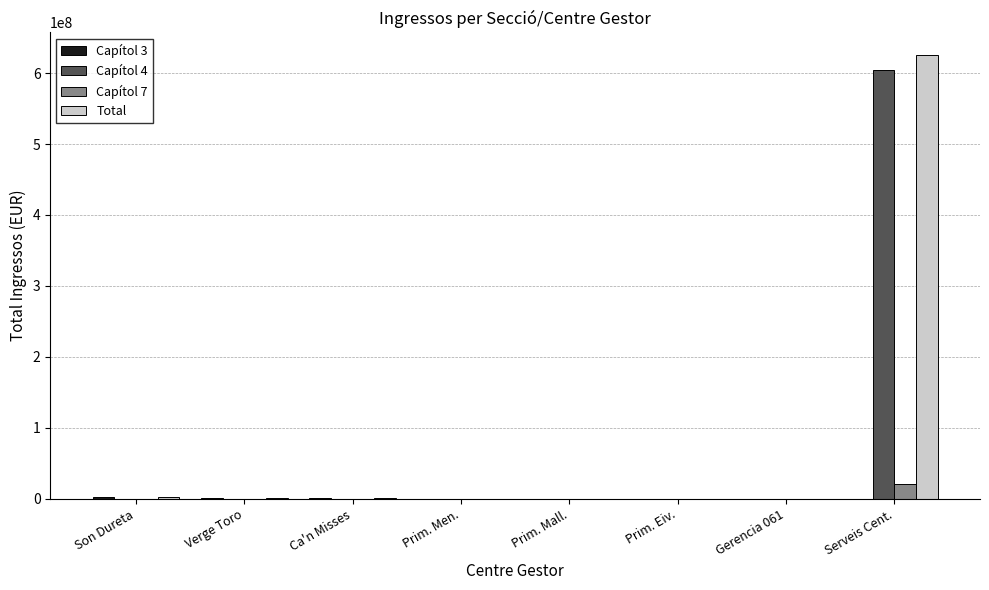

At which category does the chart reach its peak across all series?

Serveis Cent.